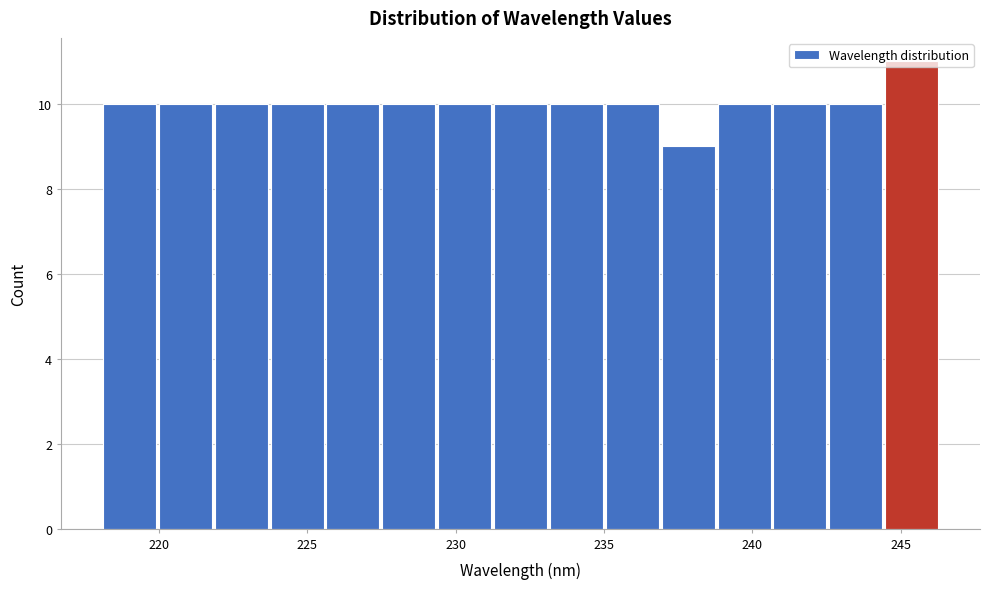

Around what value on the x-axis is the tallest bar? Give the approximate position of its centre, as read against the axis.

245.5